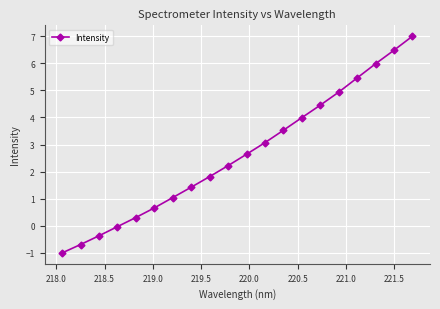

Count the number of categories in the chart.

20